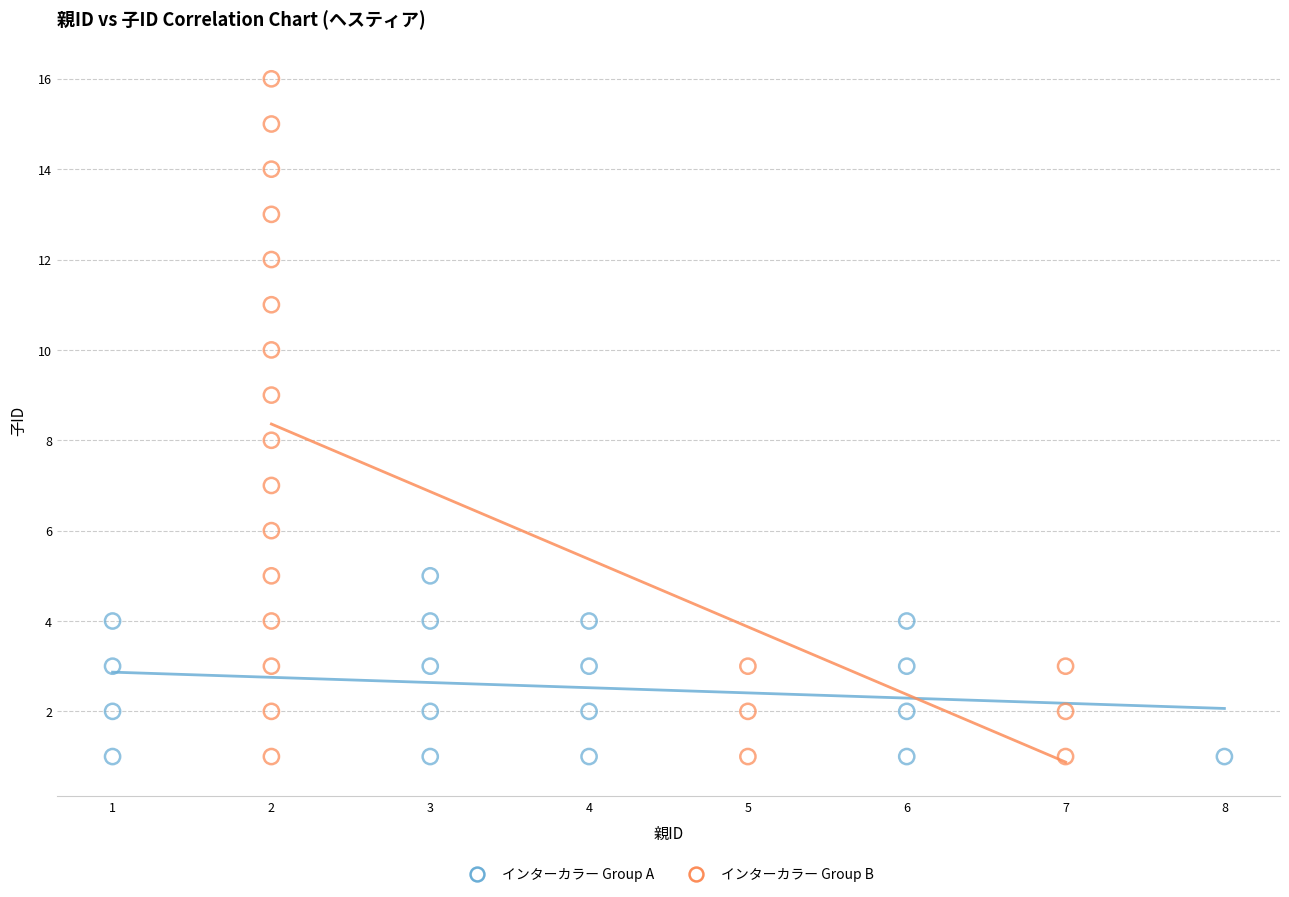

Which series has the largest Y range (max minus min)?

インターカラー Group B